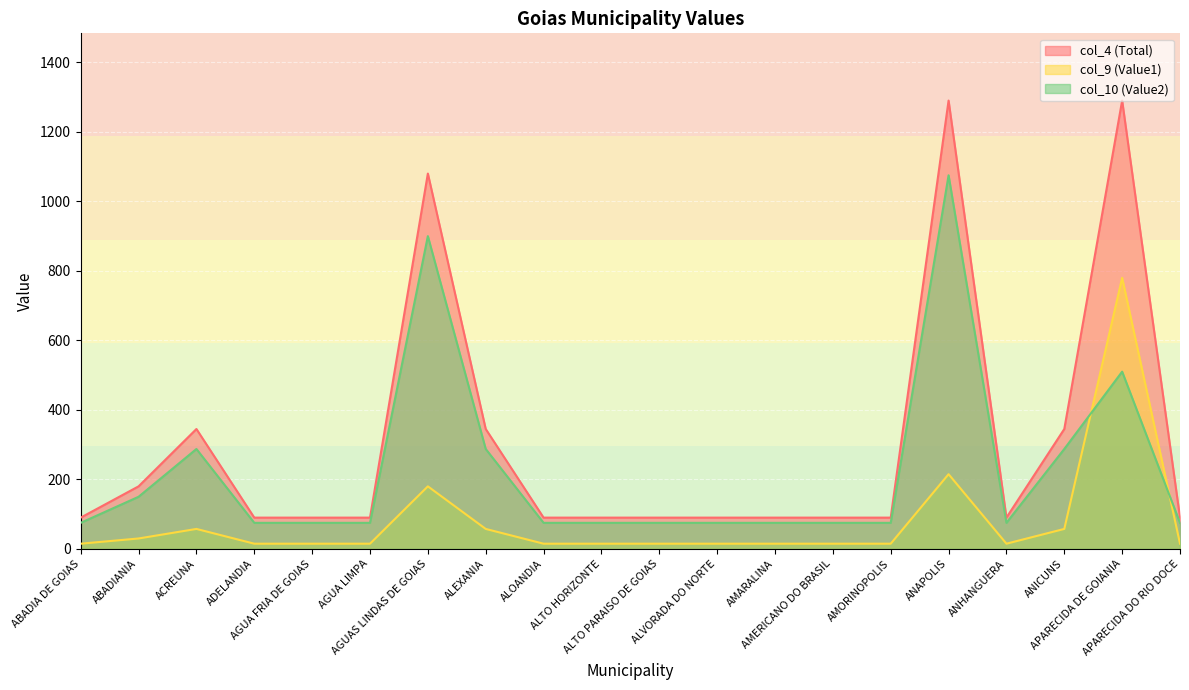

Which series ends up on top after the final intersection of col_9 (Value1) and col_10 (Value2)?

col_10 (Value2)